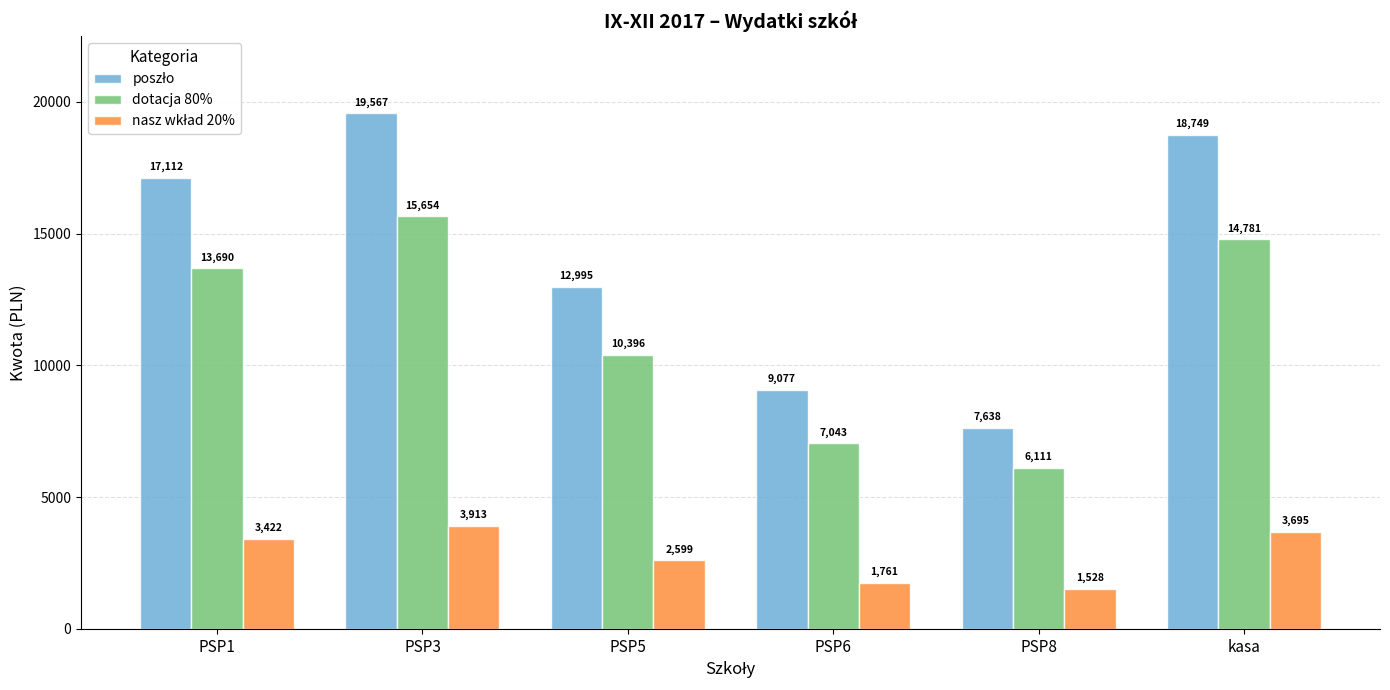

What is the label of the 4th bar from the right?

PSP5